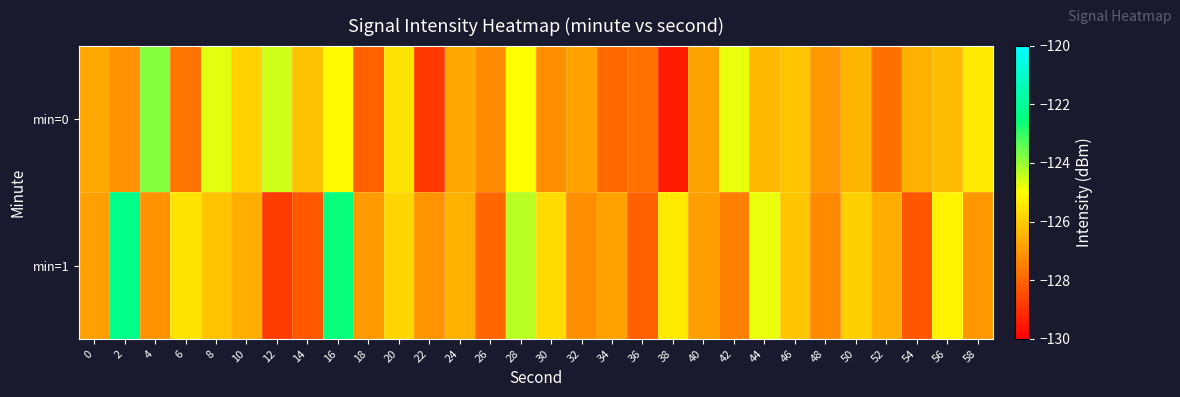

Rank the series at 38 from highest to lowest value.

min=1, min=0